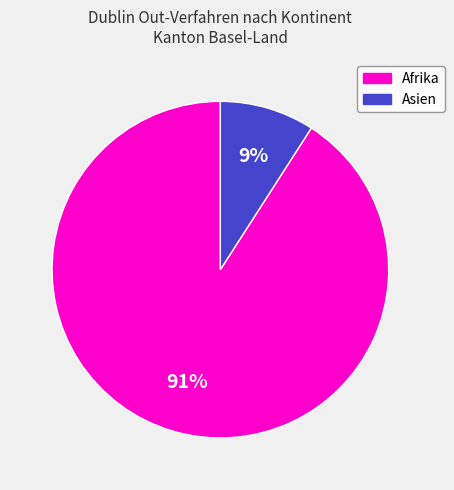

To the nearest percent, what is the average slice percentage?

50%